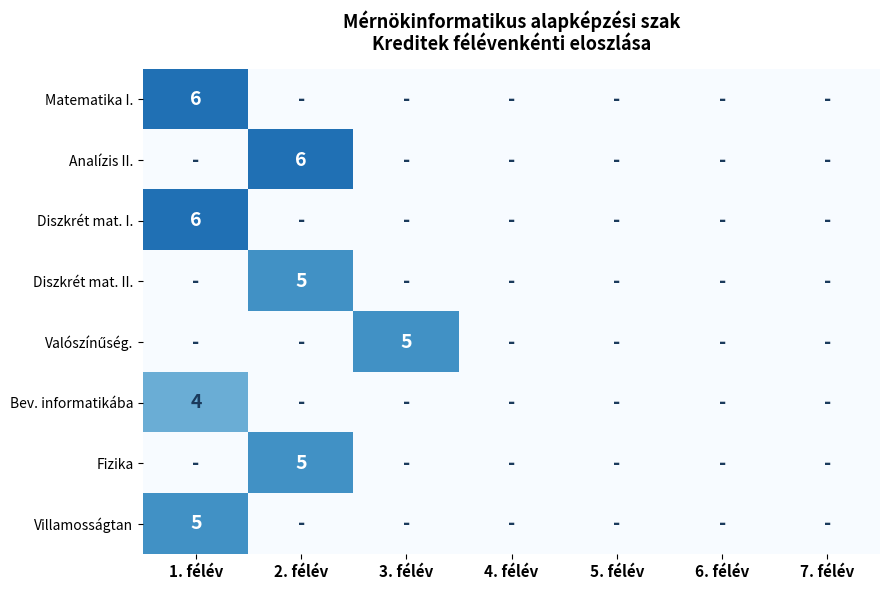

The value of Matematika I. at 1. félév is 6. True or false?

True